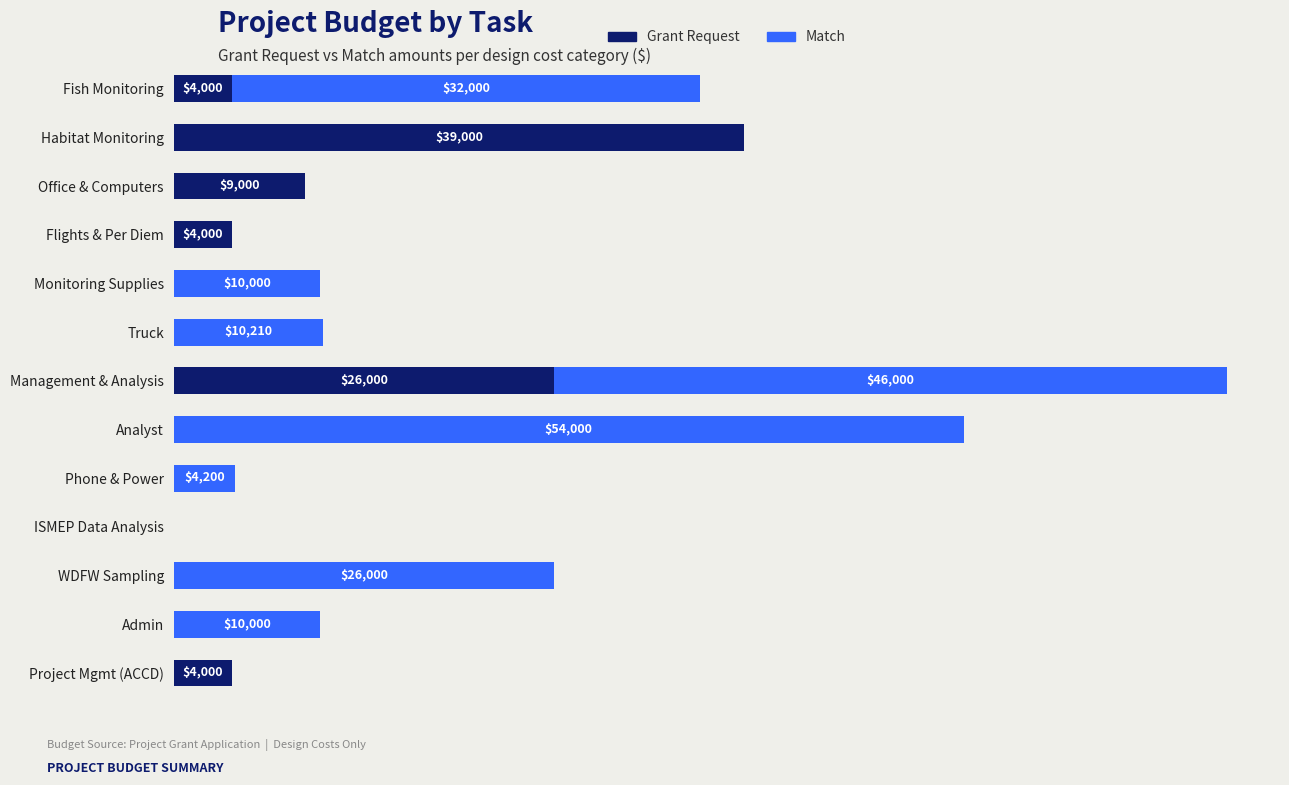

What are all the series names shown in the legend?

Grant Request, Match